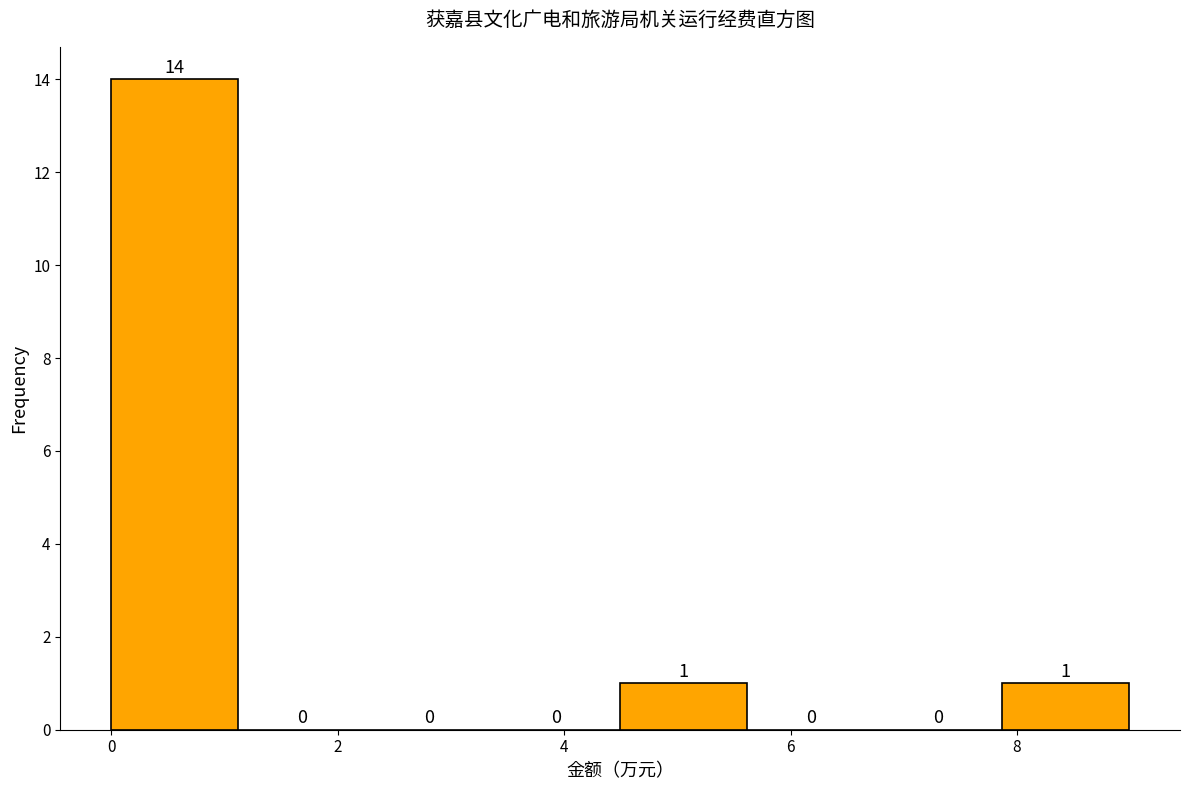

Reading left to right, list every bar in this chart as the range it spans on the x-axis followed by its height. The bar edges are not printed on the chart, so give them approximately, as read against the axis.

0.0 to 1.2: 14
1.2 to 2.2: 0
2.2 to 3.4: 0
3.4 to 4.4: 0
4.4 to 5.6: 1
5.6 to 6.8: 0
6.8 to 7.8: 0
7.8 to 9.0: 1